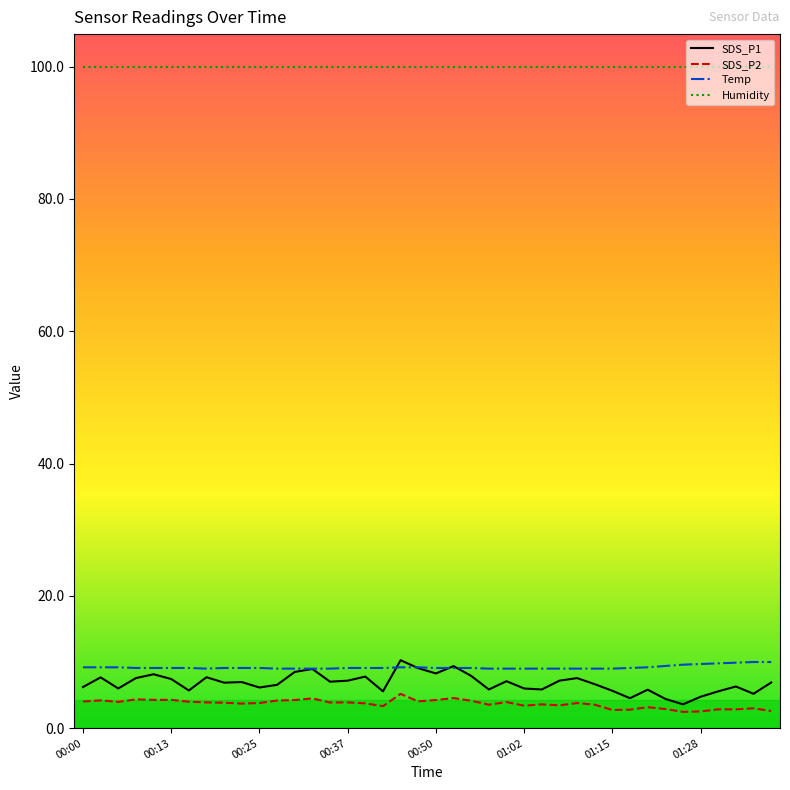

True or false: SDS_P2 and Humidity intersect in this chart.

False